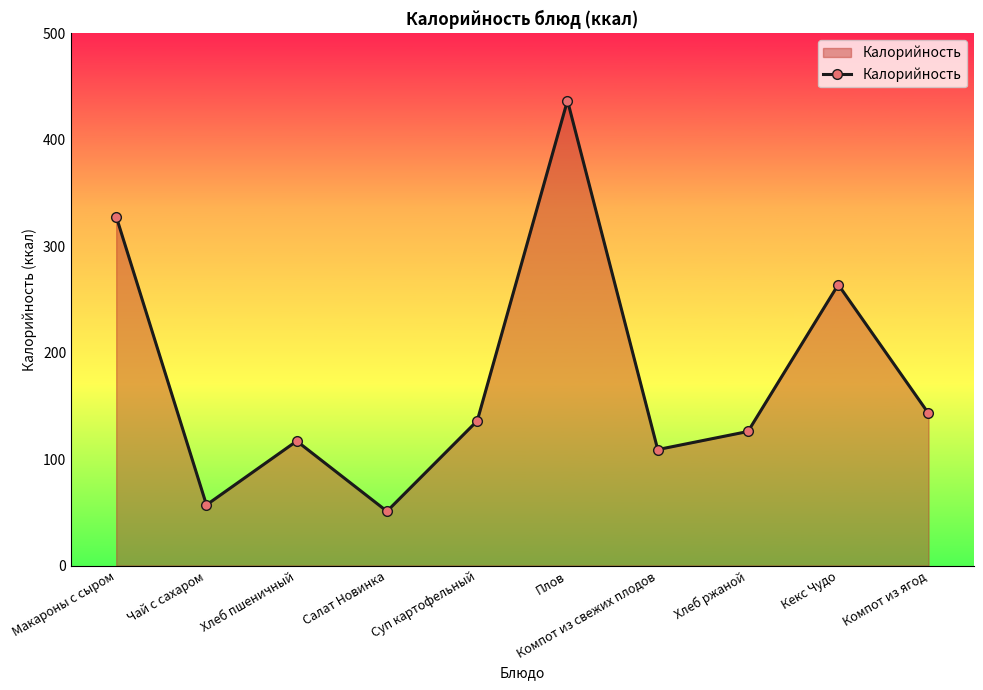

Reading left to right, transcribe all the data shown in this chart.

328	57	117	51	136	437	109	126	264	143